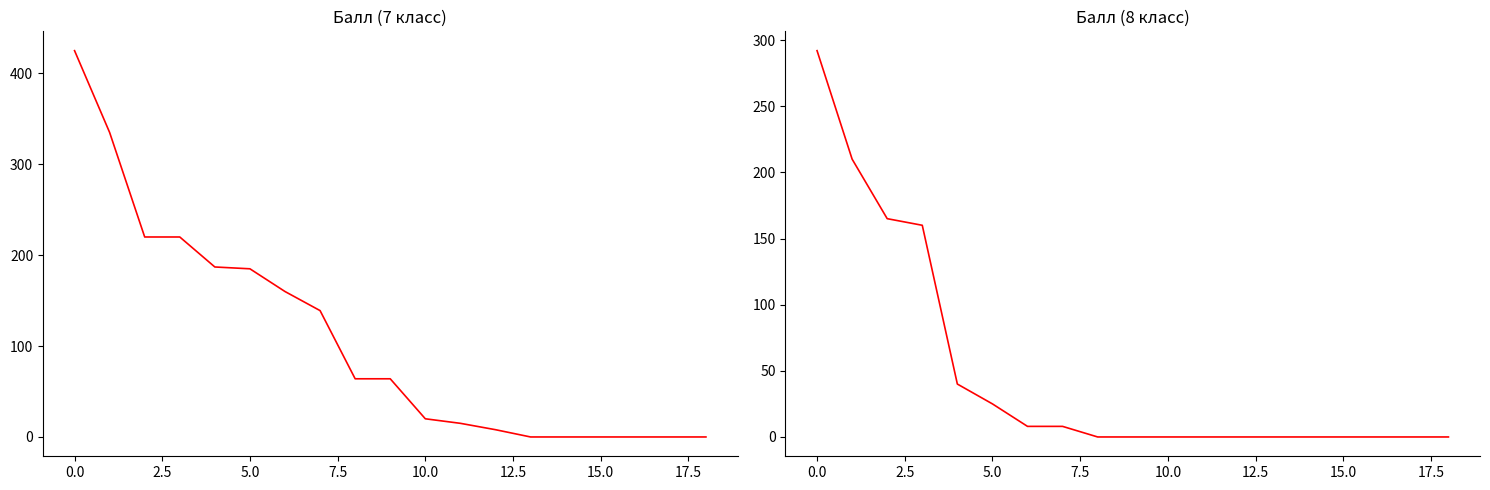

Between 0.0 and 15.0, which series saw the biggest shift?

Балл (7 класс)